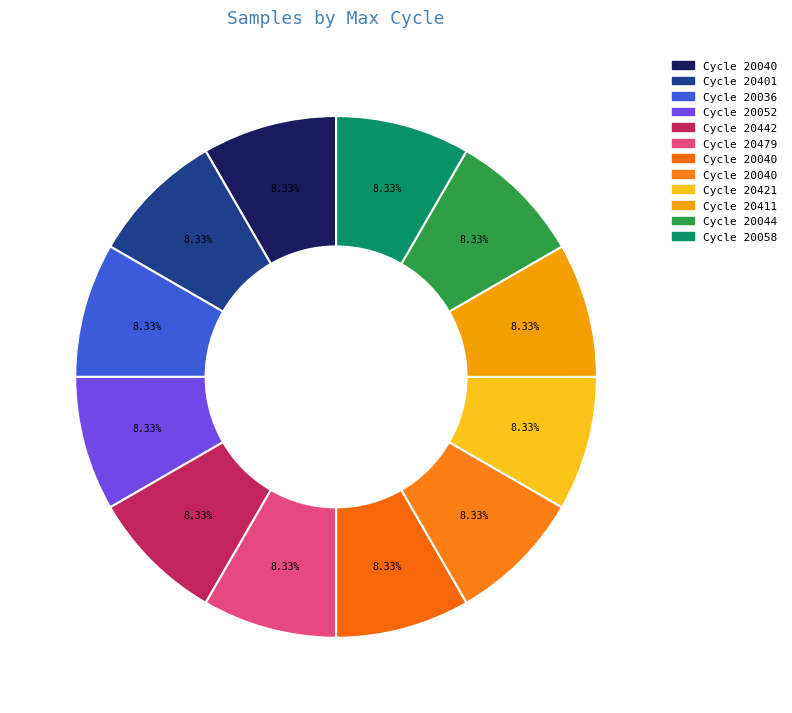

Count the number of slices in the pie.

12